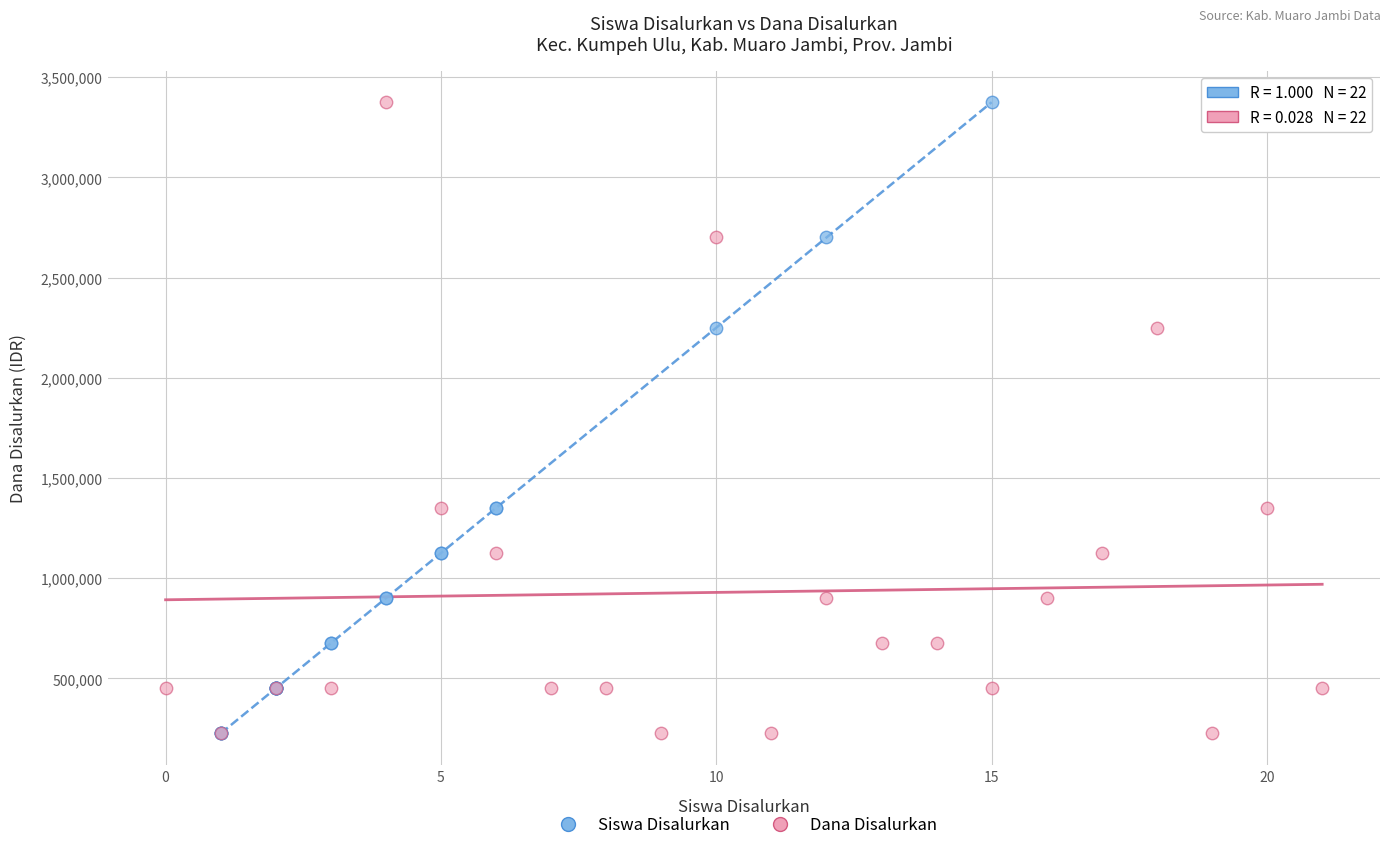

What are all the series names shown in the legend?

Siswa Disalurkan, Dana Disalurkan